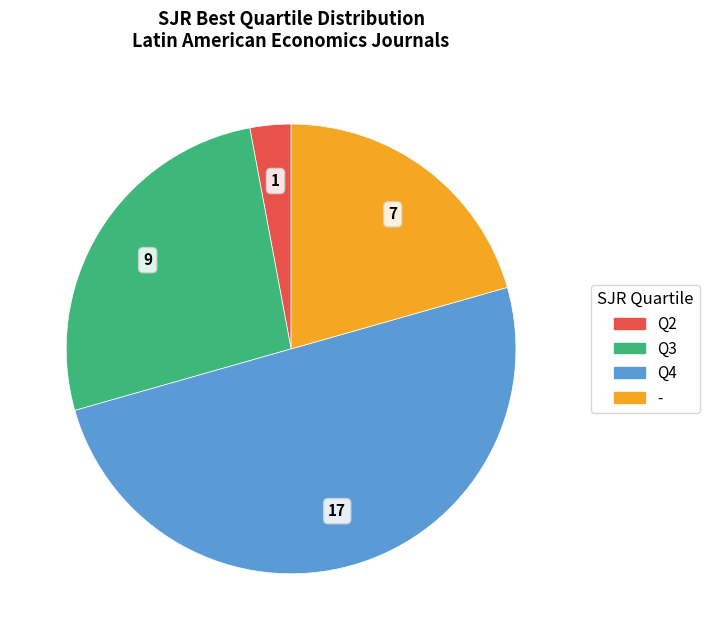

Is it true that Q4 is 50% of the pie?

True